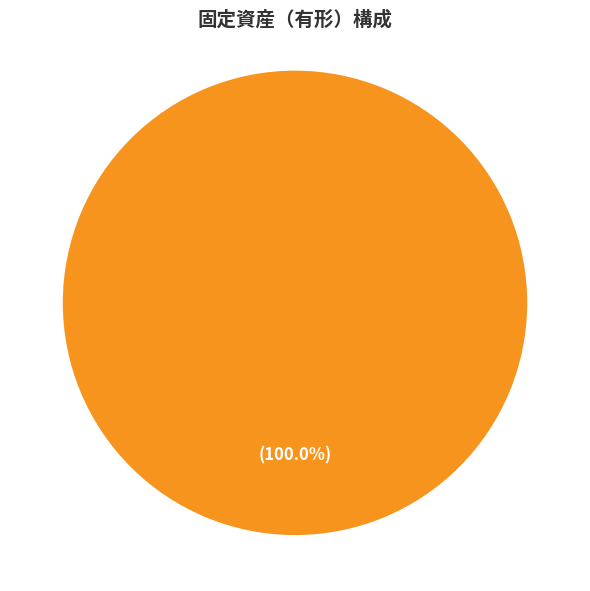

Rank the categories by value from lowest to highest.

土地